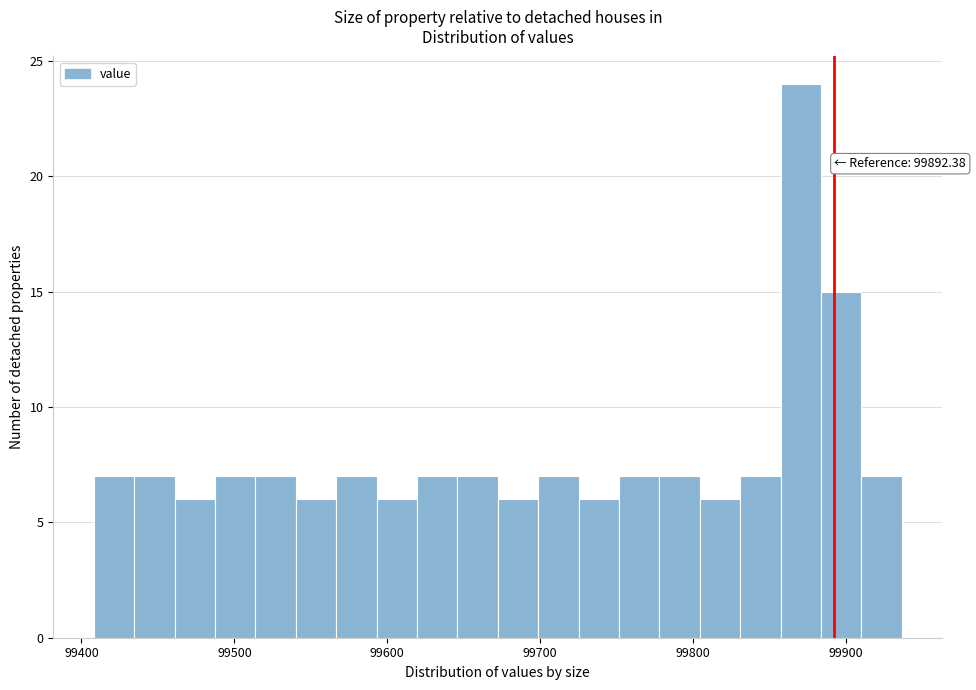

Read against the x-axis, roughly where is the centre of the tallest bar?

99870